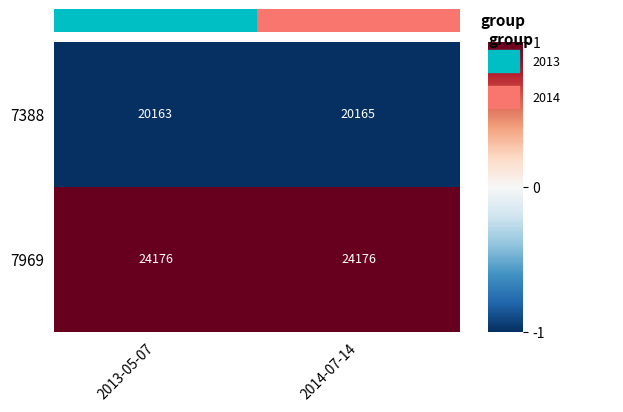

Which series has the largest total across all categories?

7969